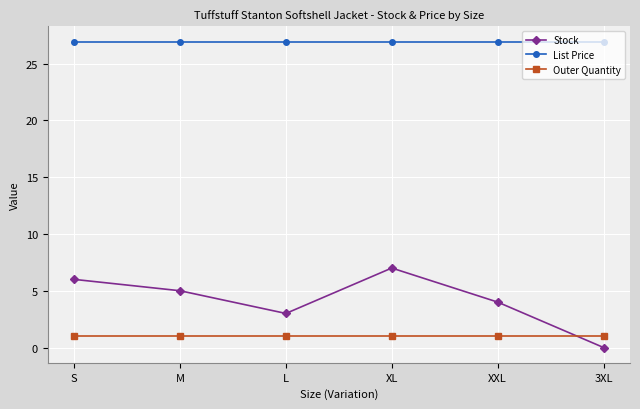

What position from the right is L?

4